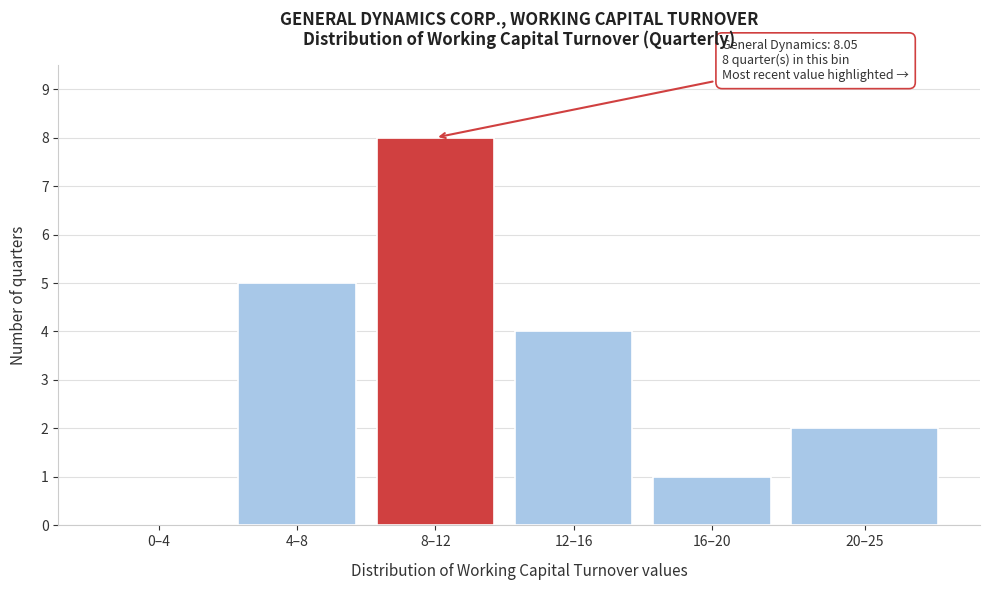

Reading left to right, list all the values displayed in this chart.

0–4=0	4–8=5	8–12=8	12–16=4	16–20=1	20–25=2